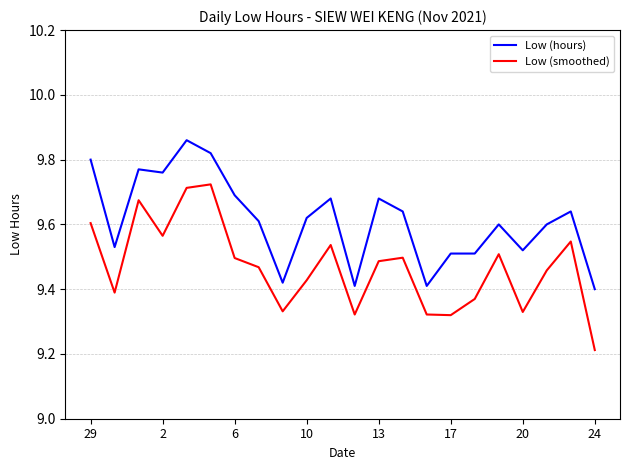

True or false: Low (hours) and Low (smoothed) cross at least once.

False